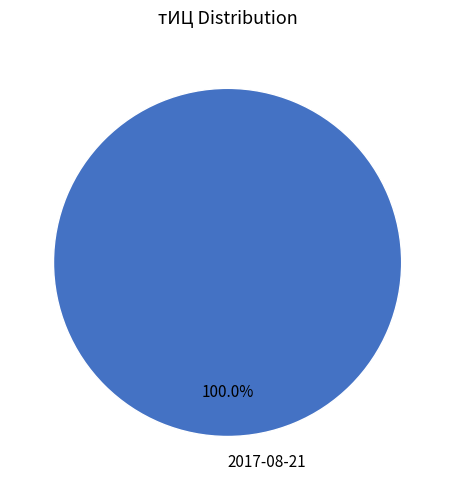

Is 2017-08-21 the majority of the pie?

Yes